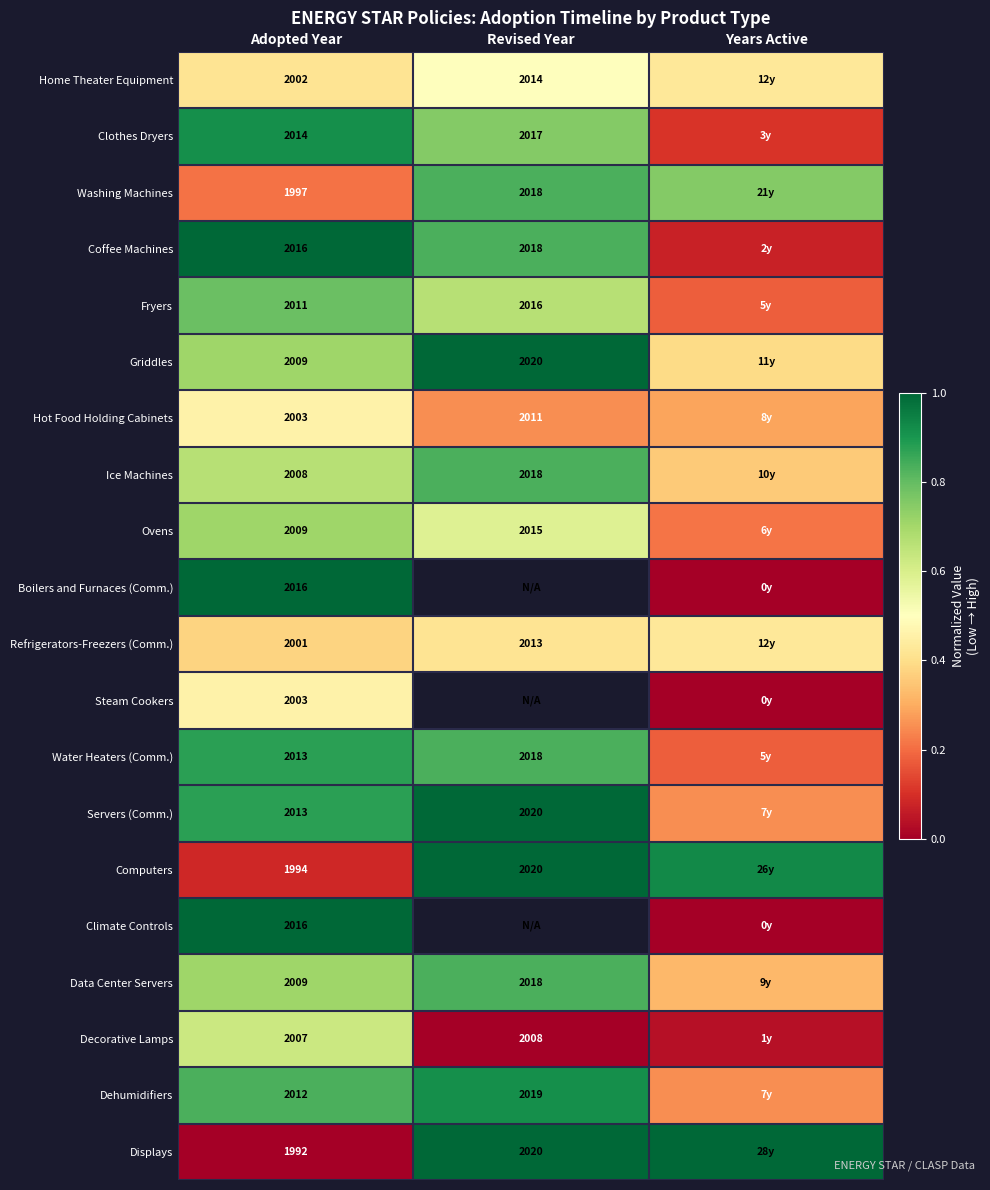

The Hot Food Holding Cabinets series shows 0.3 at Revised Year. True or false?

False